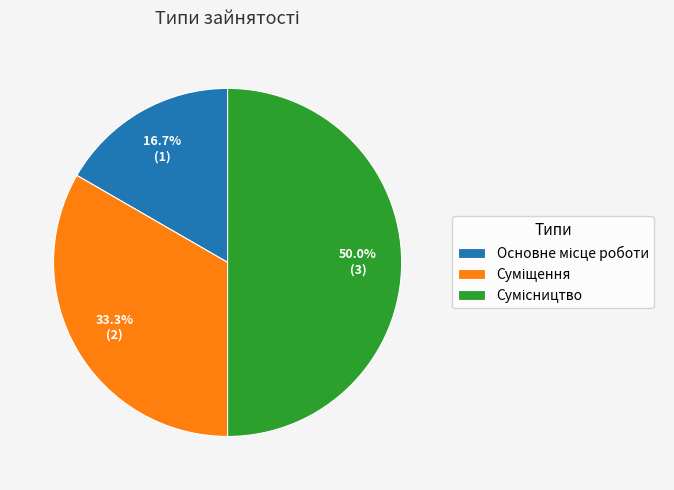

How many segments does this pie chart have?

3